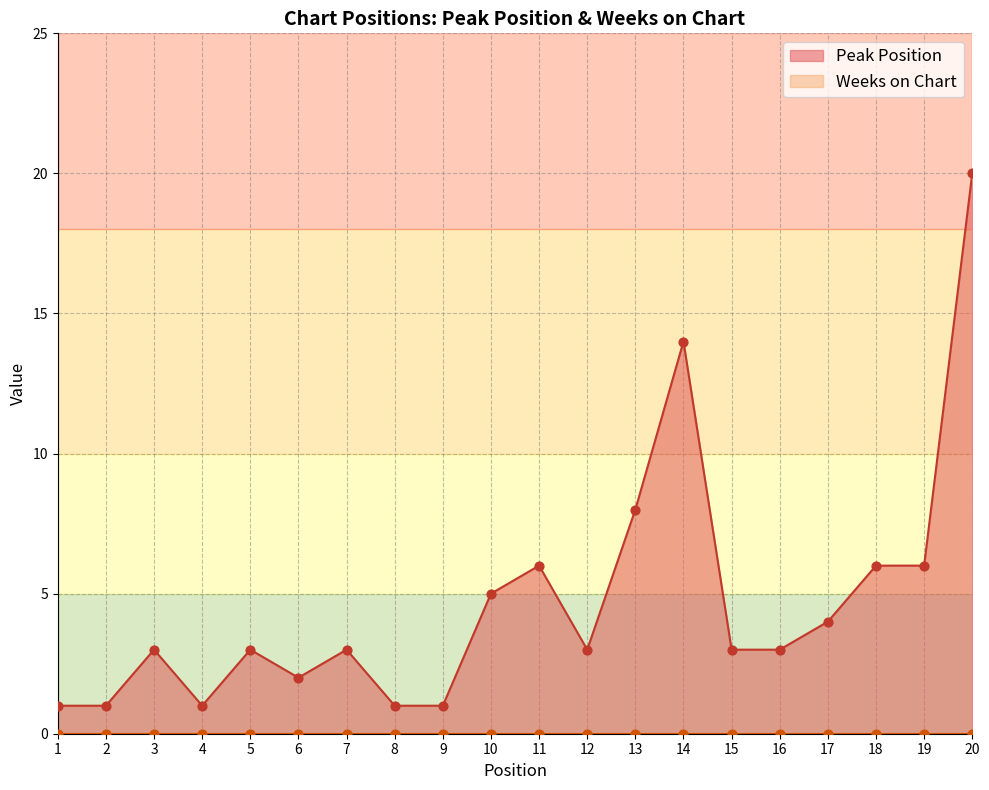

What is the change in value from 5 to 17?

+1